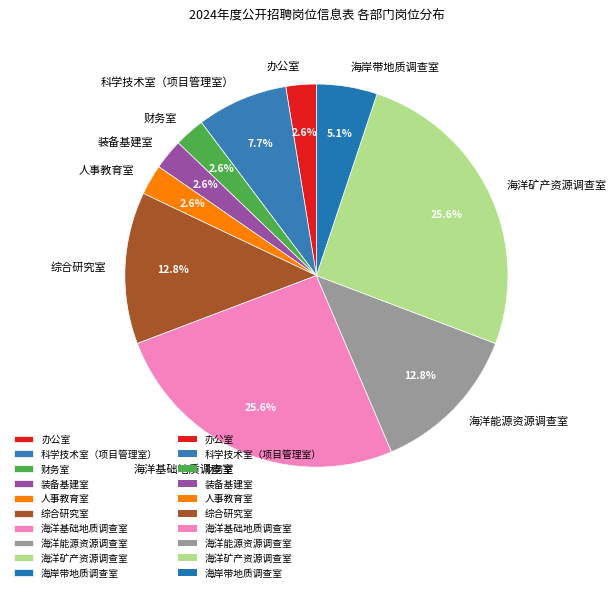

Is it true that 人事教育室 is 3% of the pie?

True